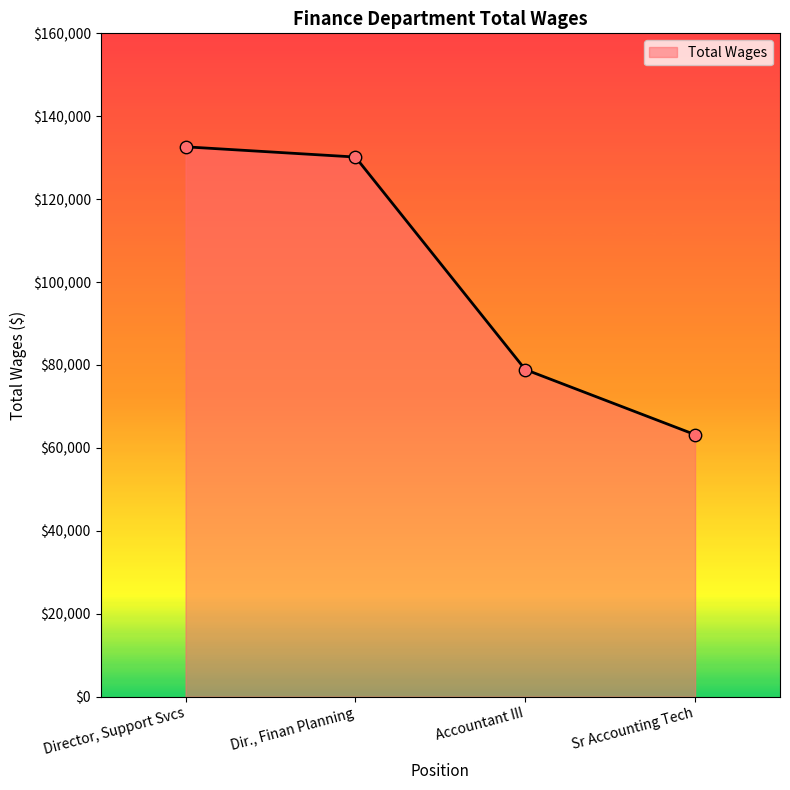

Which has a higher value, Dir., Finan Planning or Director, Support Svcs?

Director, Support Svcs